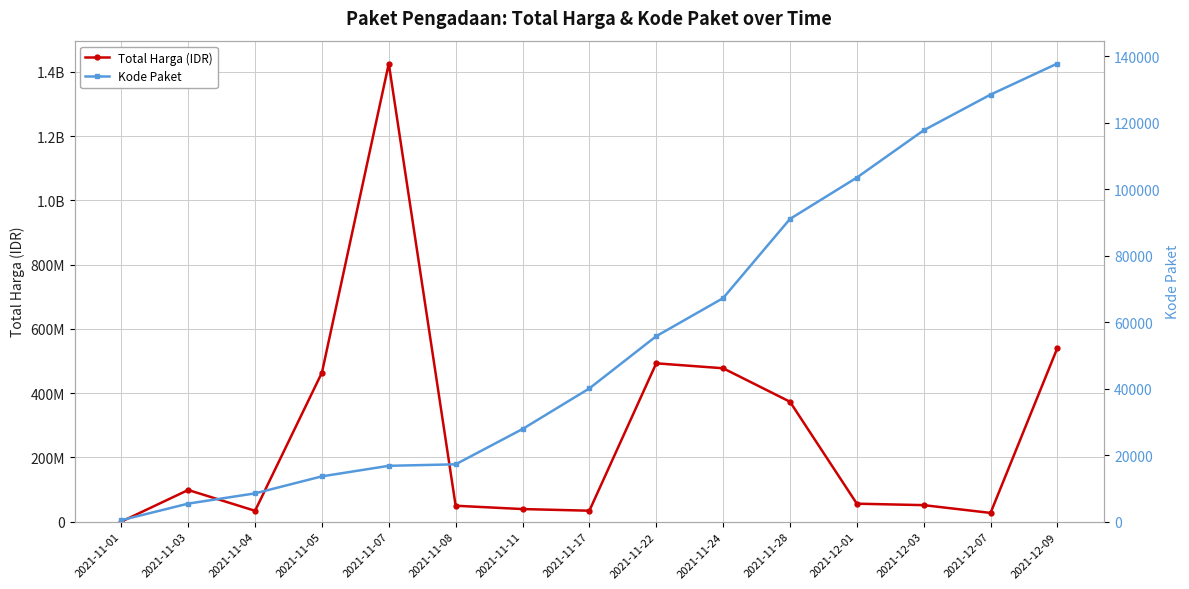

What is the difference between the maximum and minimum values in the Total Harga (IDR) series?

1425534300